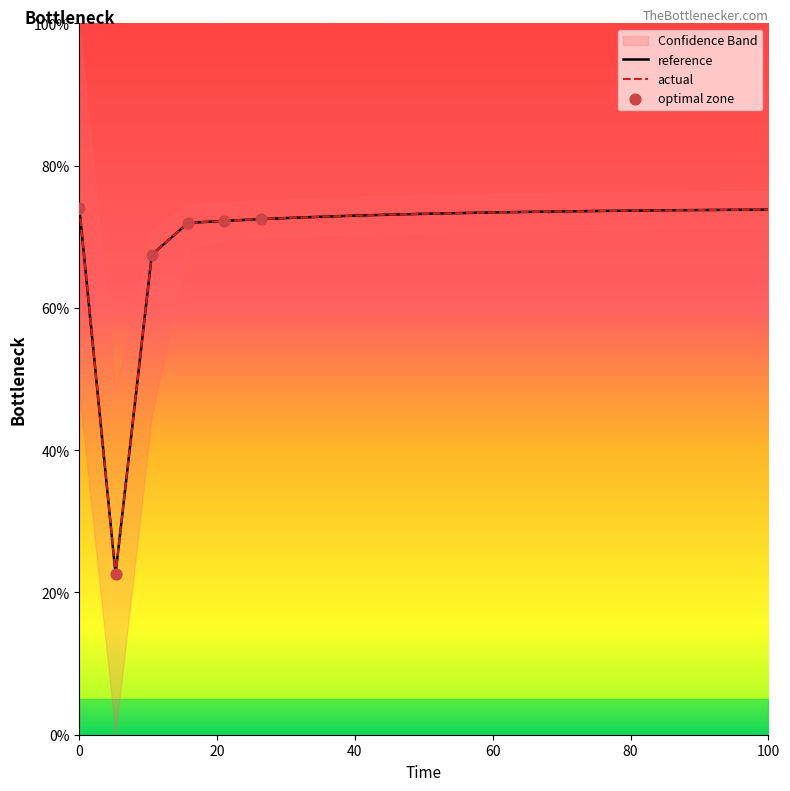

At how many categories does at least one series exceed 51?

19